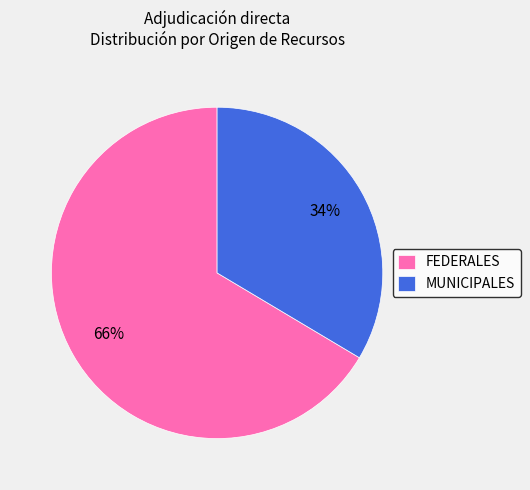

To the nearest percent, what portion does FEDERALES represent?

66%